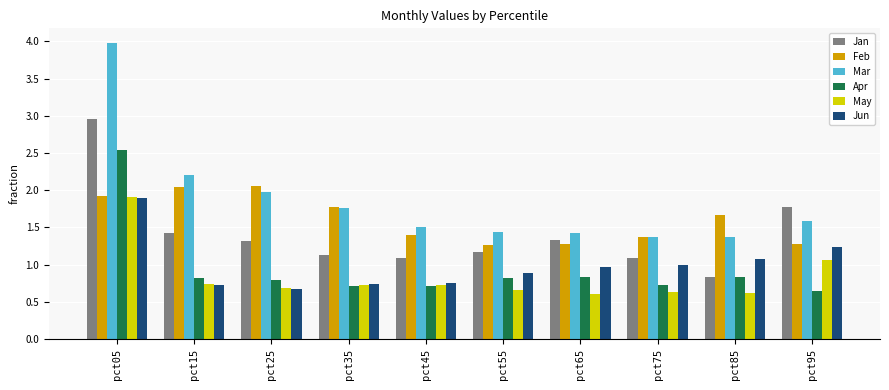

How many bars are there in each group?

6